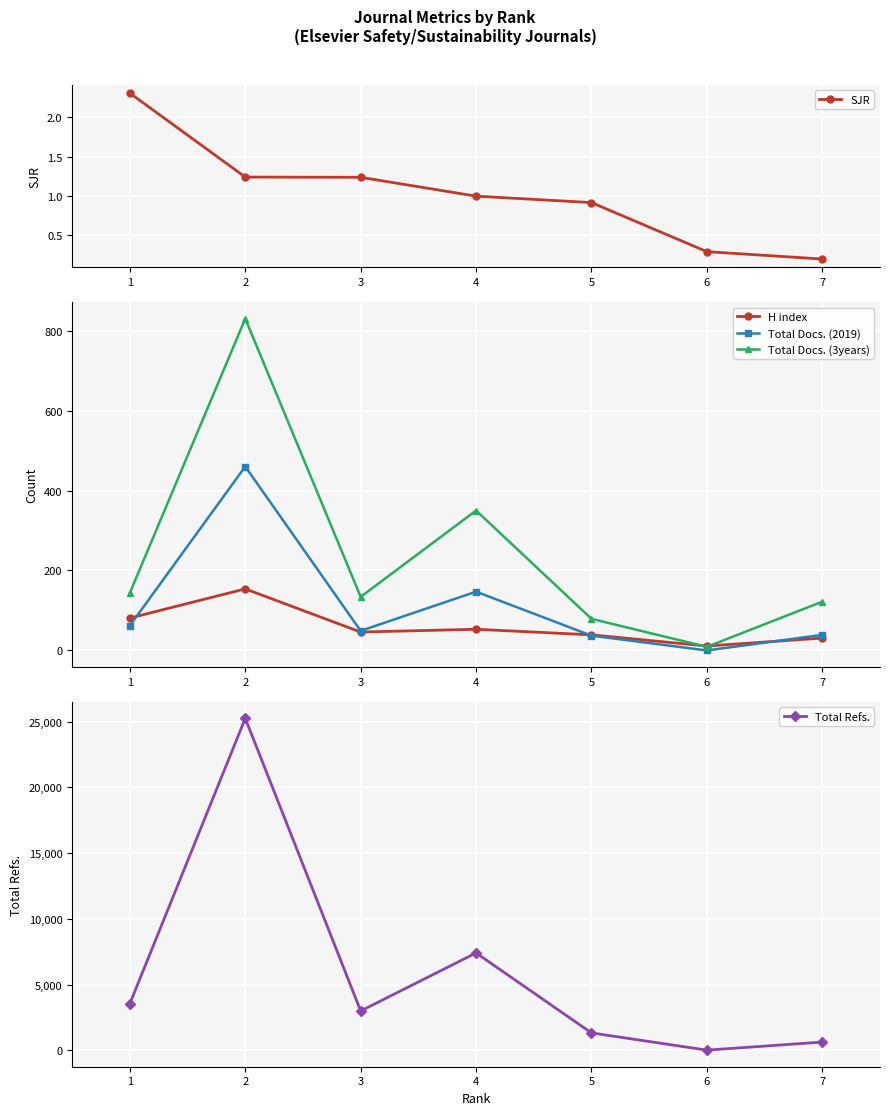

Which series changed the most between 5 and 6?

Total Refs.